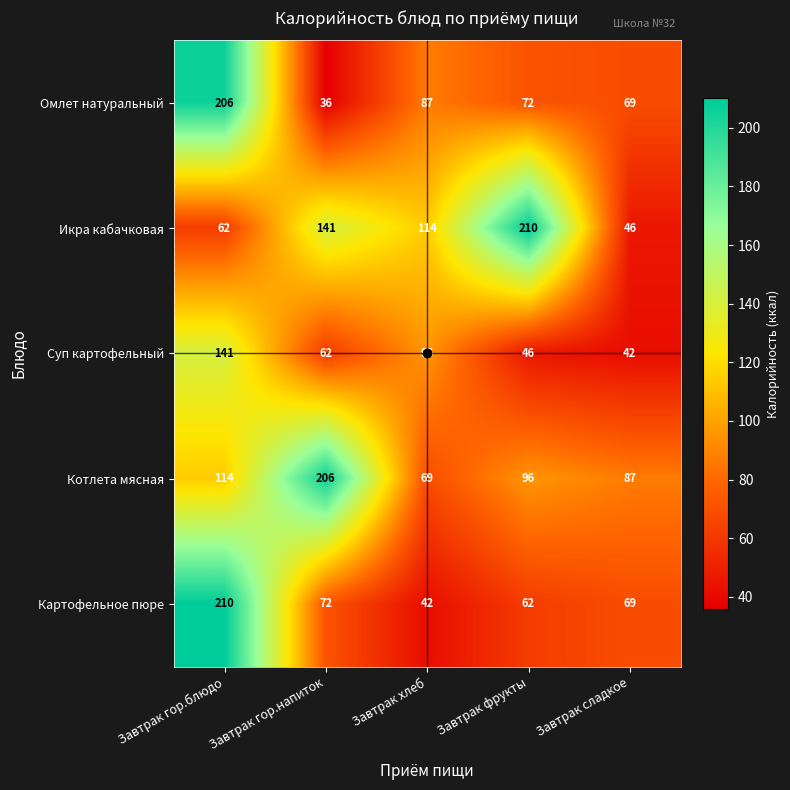

At Завтрак фрукты, list the series in order from smallest to largest.

Суп картофельный, Картофельное пюре, Омлет натуральный, Котлета мясная, Икра кабачковая